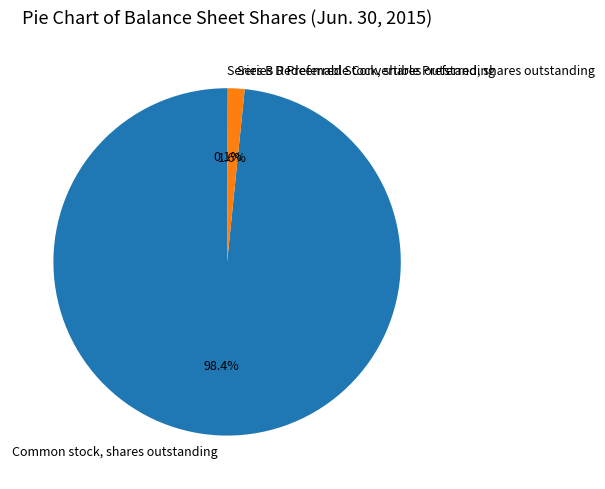

What is the largest slice in the pie chart?

Common stock, shares outstanding